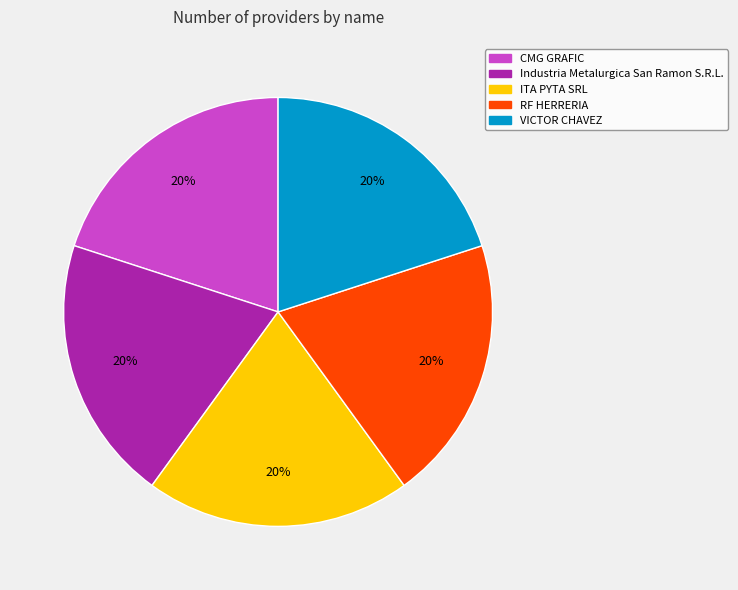

To the nearest percent, what is the combined percentage of RF HERRERIA and VICTOR CHAVEZ?

40%